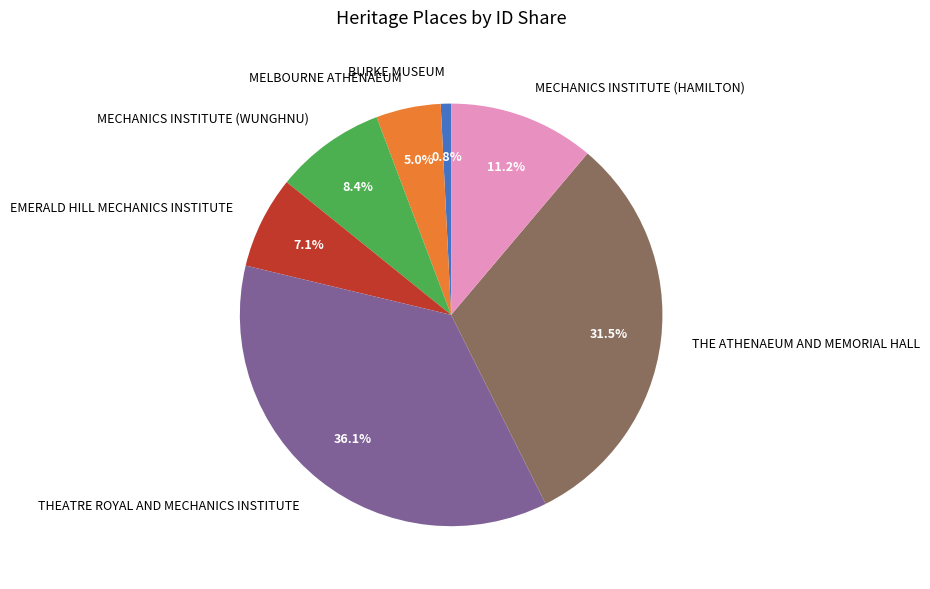

What is the ratio of the value at BURKE MUSEUM to the value at MECHANICS INSTITUTE (WUNGHNU)?

0.1